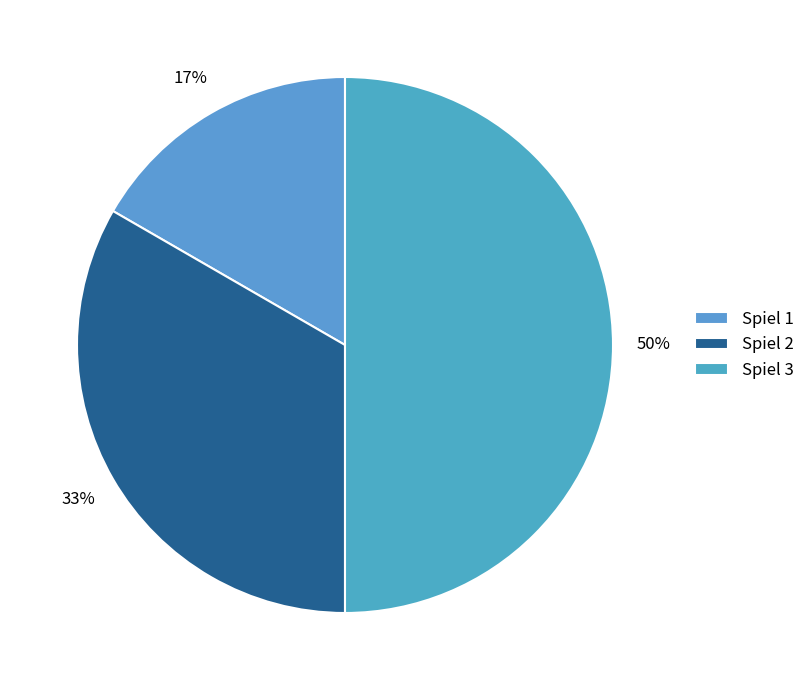

Rank the categories by value from lowest to highest.

Spiel 1, Spiel 2, Spiel 3